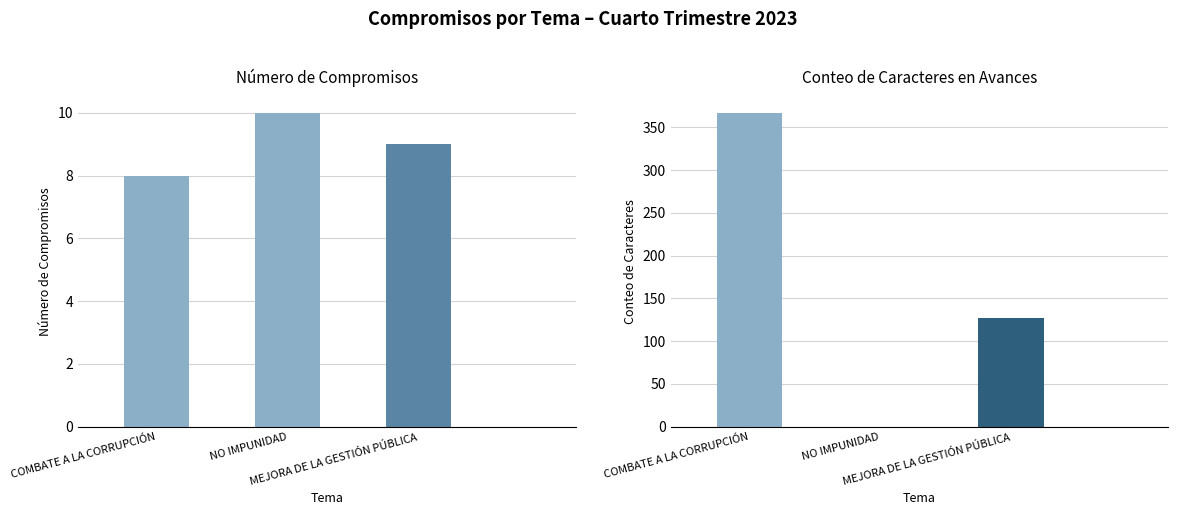

What is the difference between the maximum and second lowest values in the Conteo de Caracteres series?

240